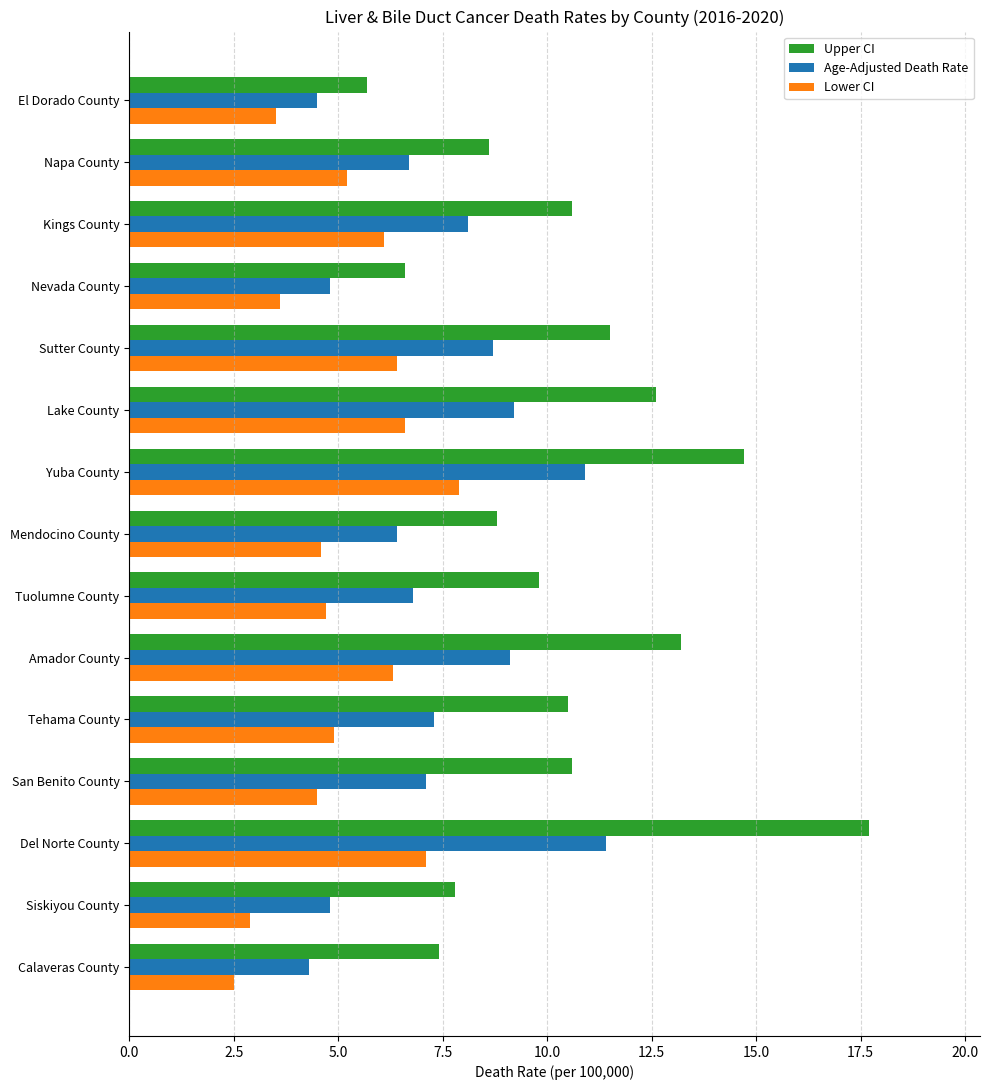

How many distinct data groups are displayed?

3